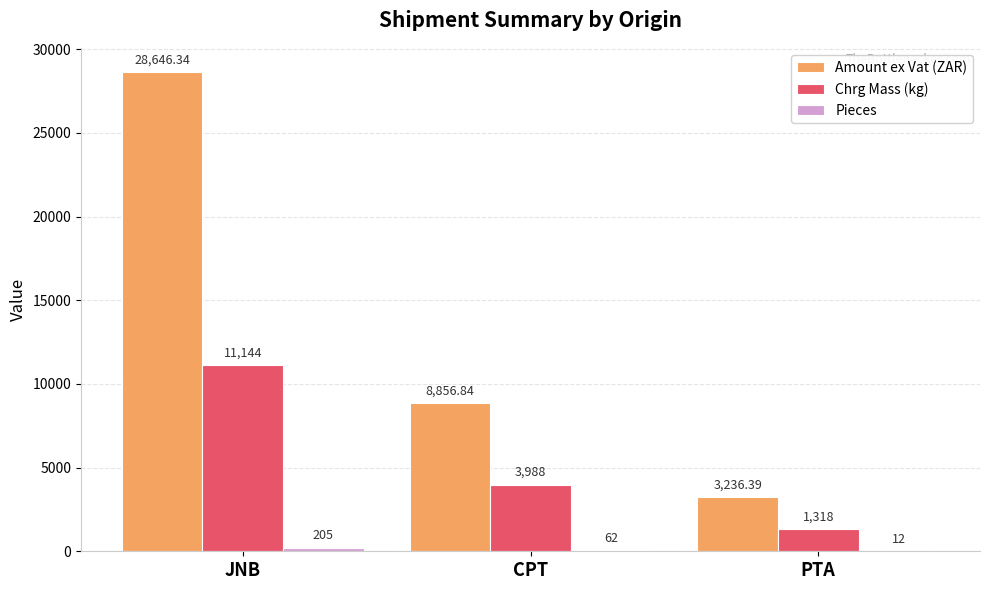

How many series are shown in this chart?

3